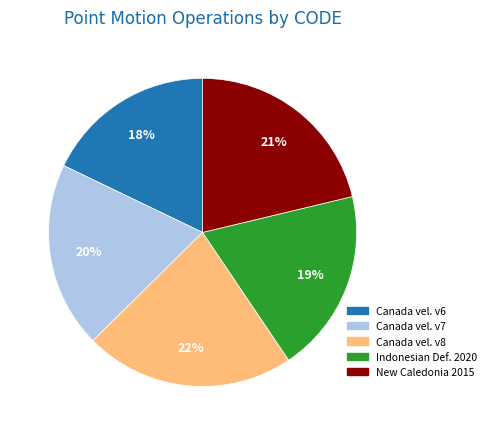

Which has a higher value, New Caledonia 2015 or Canada vel. v7?

New Caledonia 2015